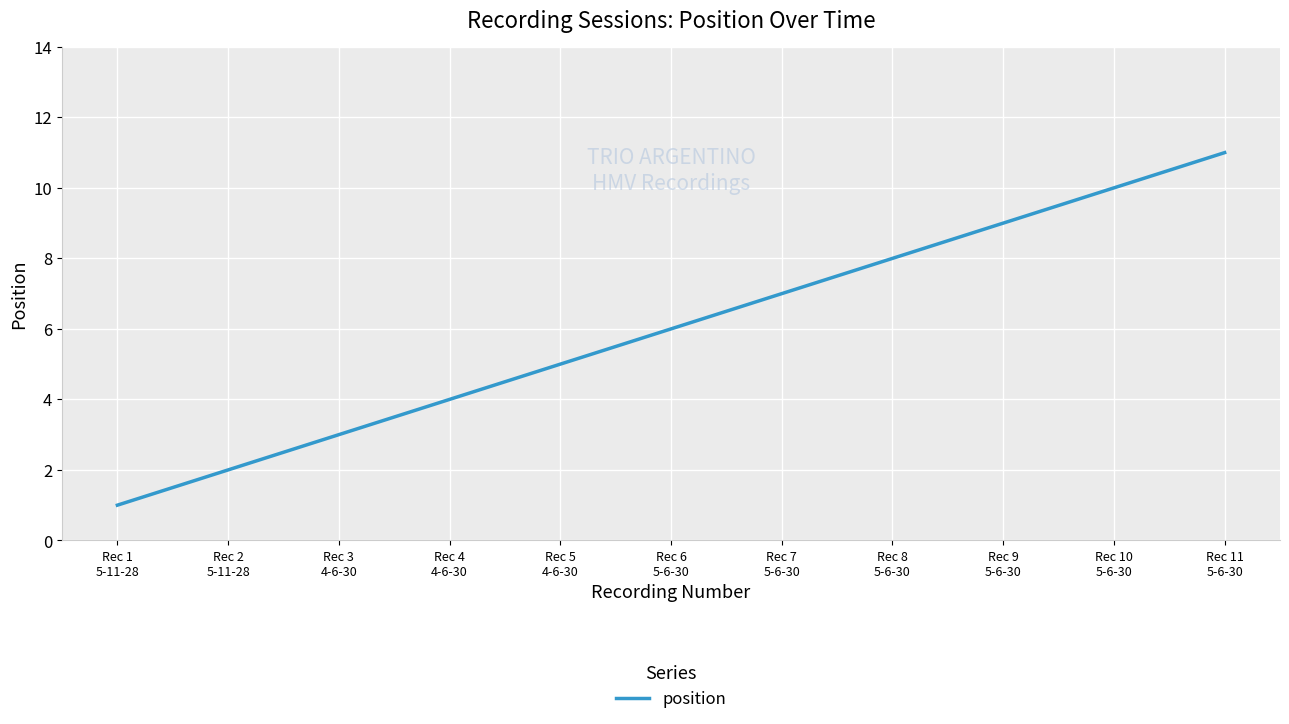

What position from the right is Rec 1
5-11-28?

11